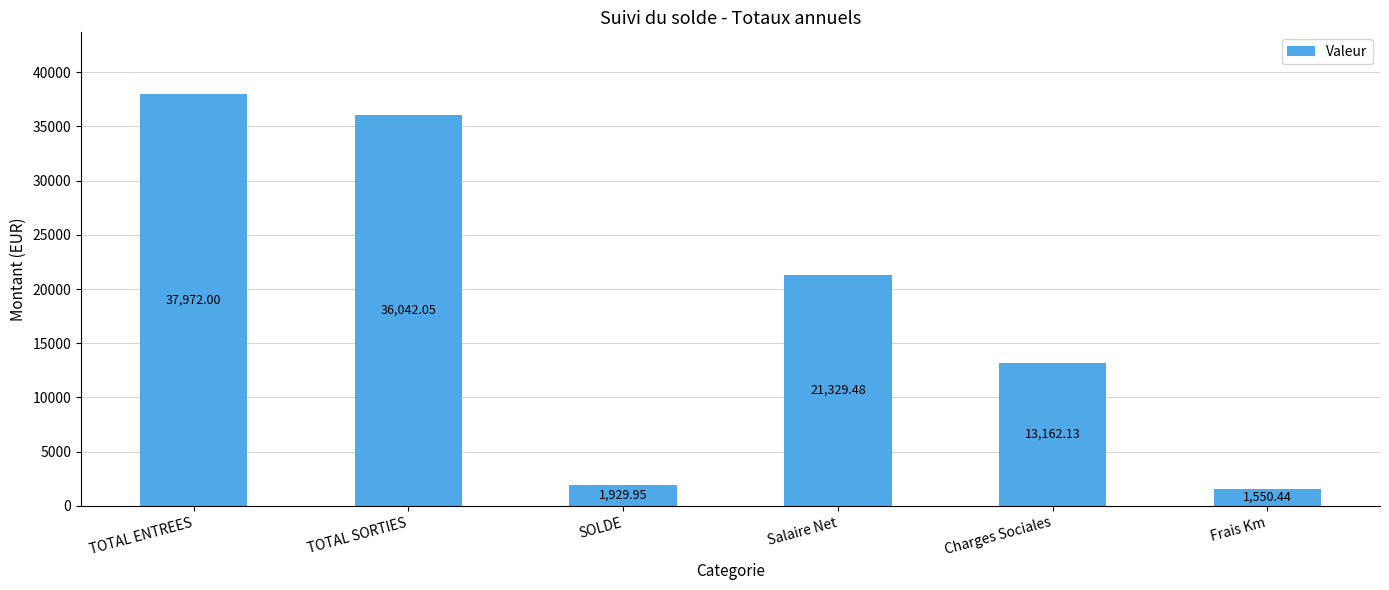

Where does the data first go above 21329?

TOTAL ENTREES